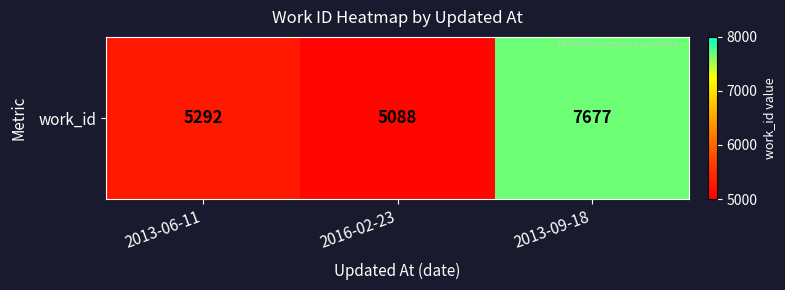

Which category has the highest value across all series?

2013-09-18